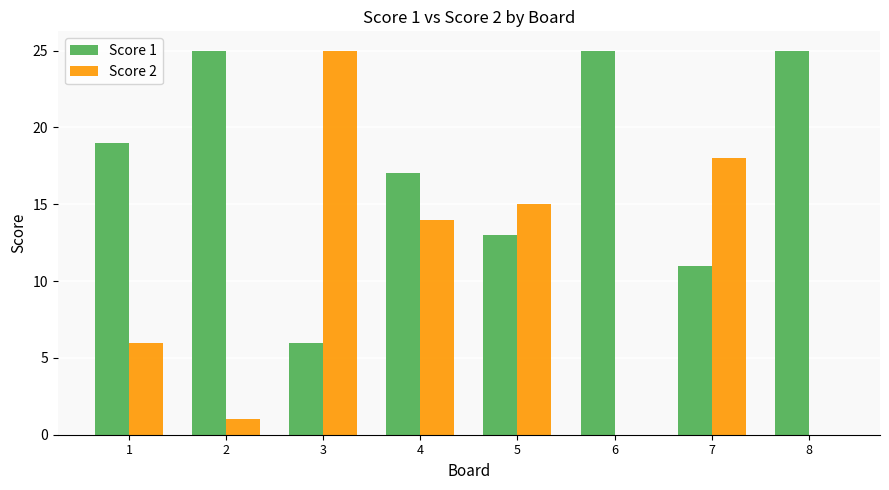

Reading left to right, what are all the values shown in this chart?

Score 1: 1=19	2=25	3=6	4=17	5=13	6=25	7=11	8=25
Score 2: 1=6	2=1	3=25	4=14	5=15	6=0	7=18	8=0